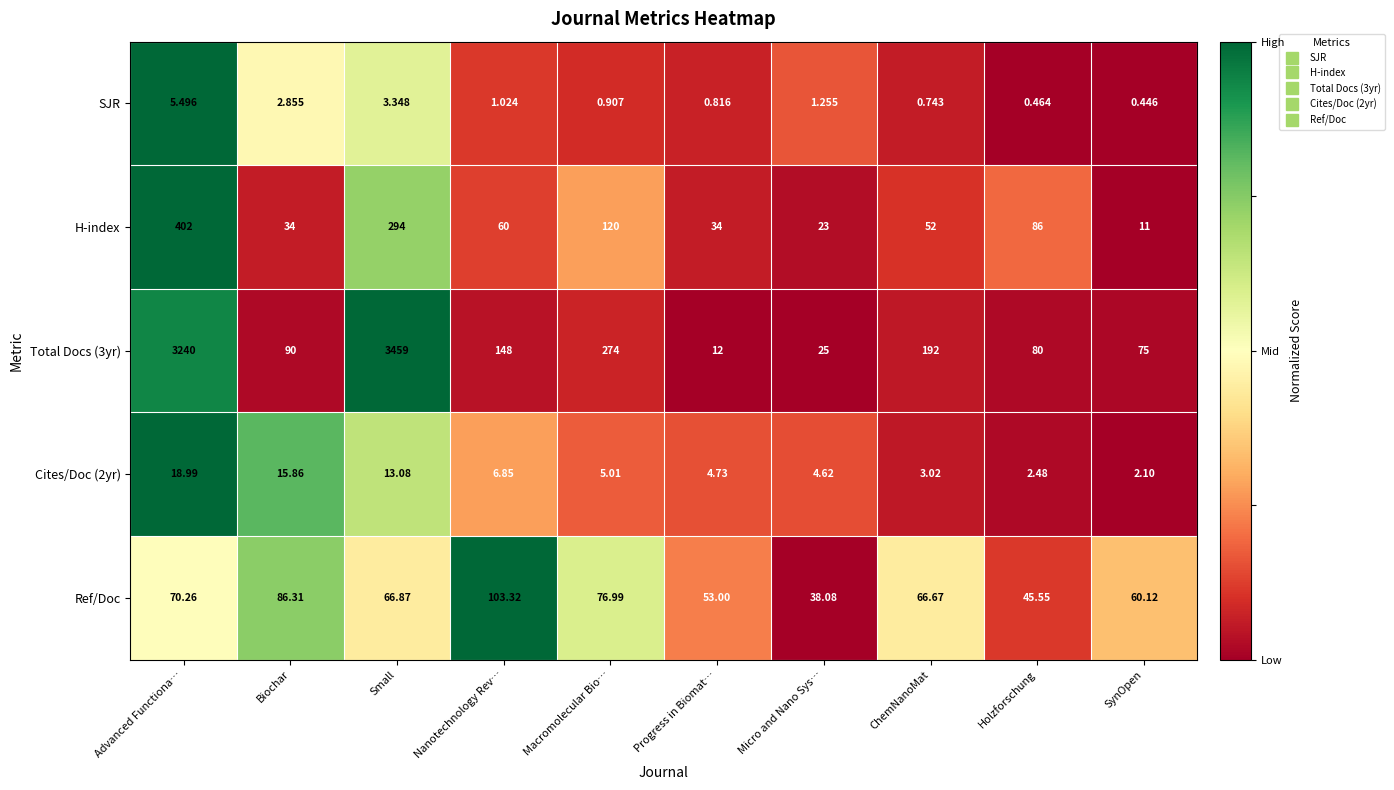

Is the value of Cites/Doc (2yr) at Nanotechnology Rev… greater than the value of H-index at Macromolecular Bio…?

No